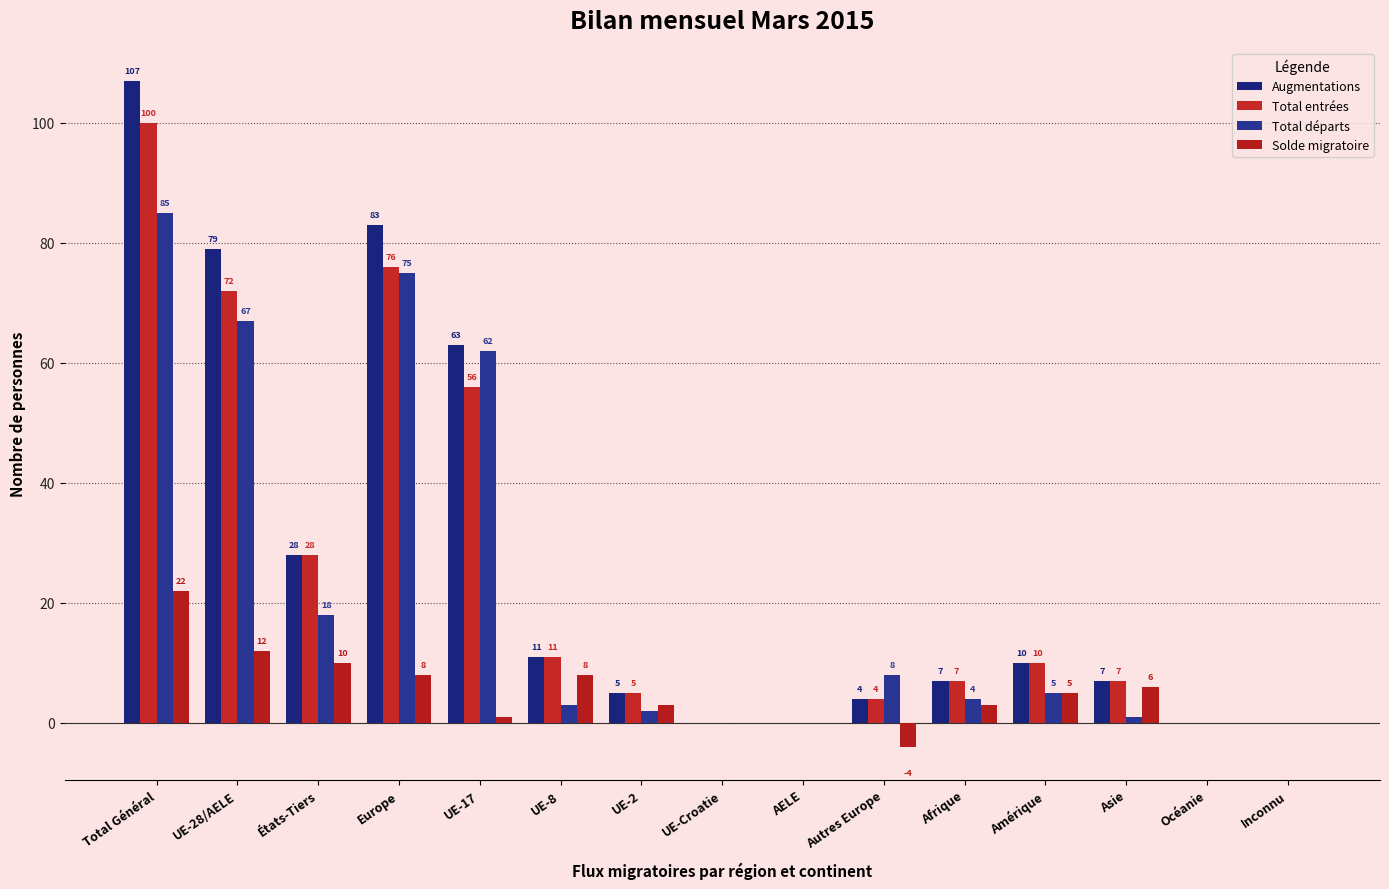

Reading right to left, extract all data points from this chart.

Augmentations: 0	0	7	10	7	4	0	0	5	11	63	83	28	79	107
Total entrées: 0	0	7	10	7	4	0	0	5	11	56	76	28	72	100
Total départs: 0	0	1	5	4	8	0	0	2	3	62	75	18	67	85
Solde migratoire: 0	0	6	5	3	-4	0	0	3	8	1	8	10	12	22